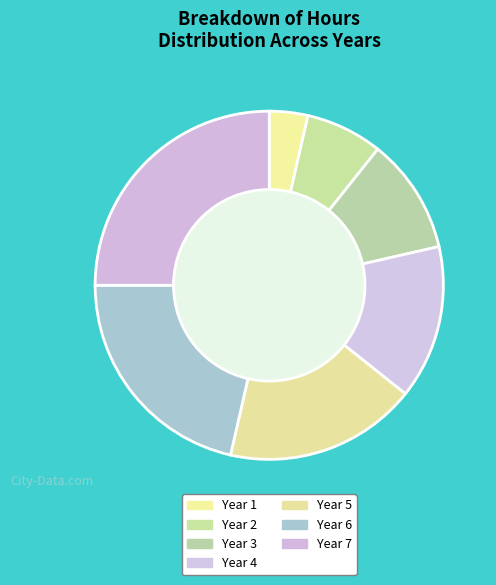

What percentage is the Year 1 slice, to the nearest percent?

4%